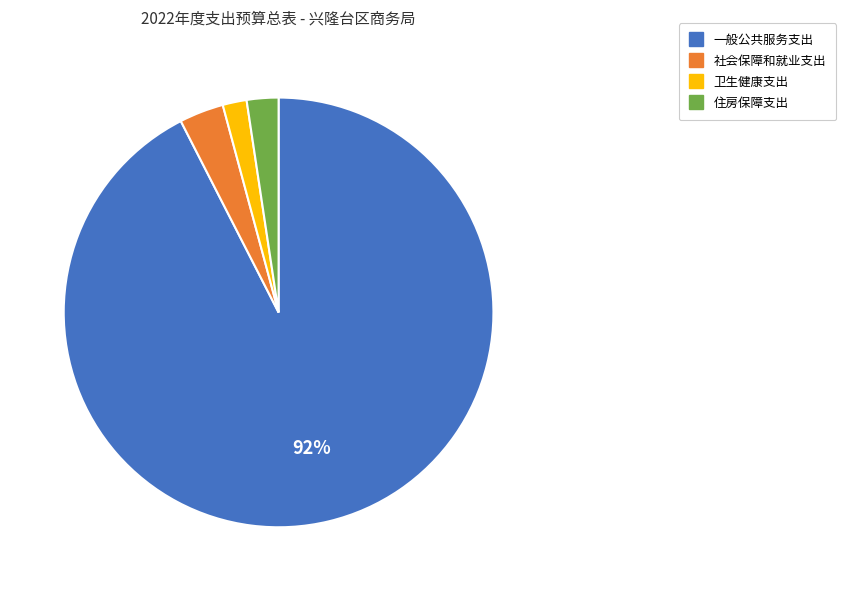

The 社会保障和就业支出 slice represents 18% of the pie. True or false?

False